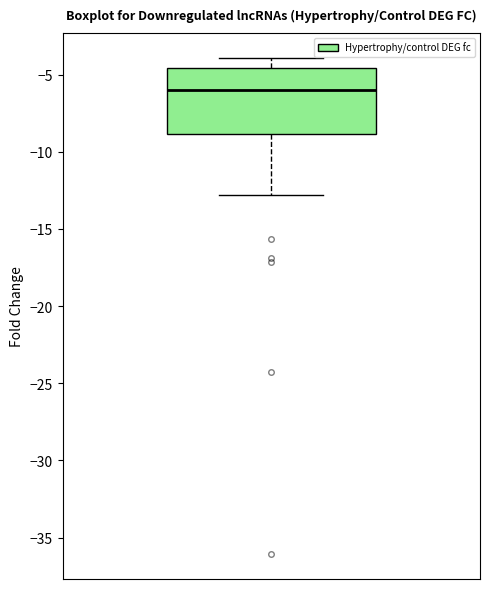

Transcribe this box plot: give where the median line is, the range the box spans, and where the two whiskers end, as read against the y-axis. The values are not printed on the chart, so give them approximately, as read against the axis.

median -6.0, box -9.0 to -4.5, whiskers -13.0 to -4.0